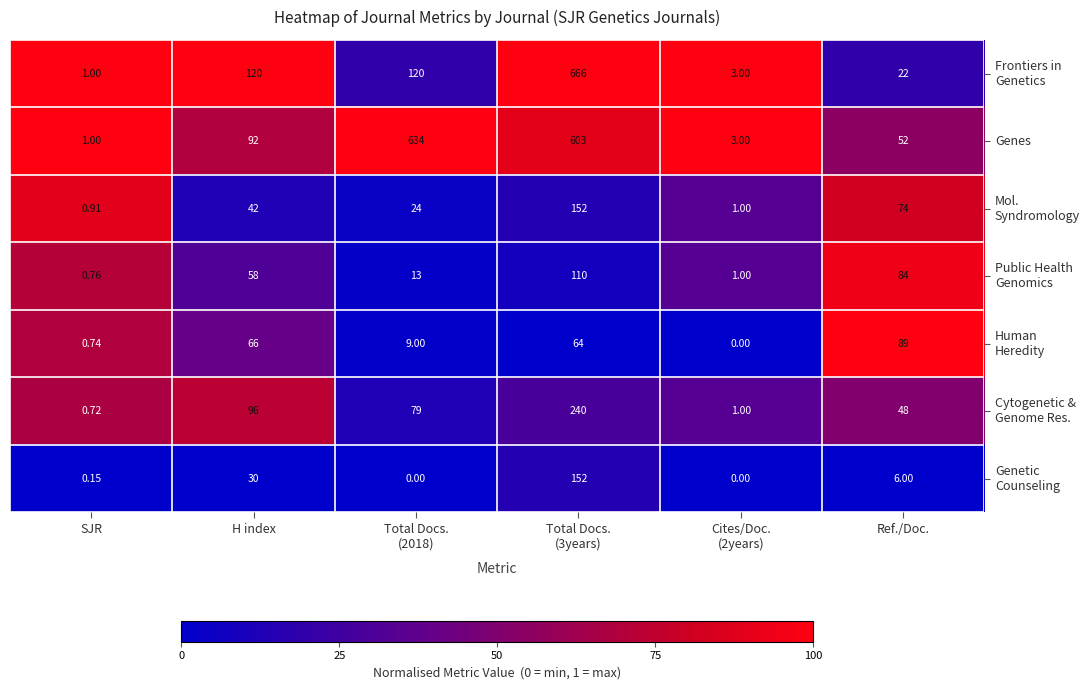

Which series has the largest total across all categories?

Genes